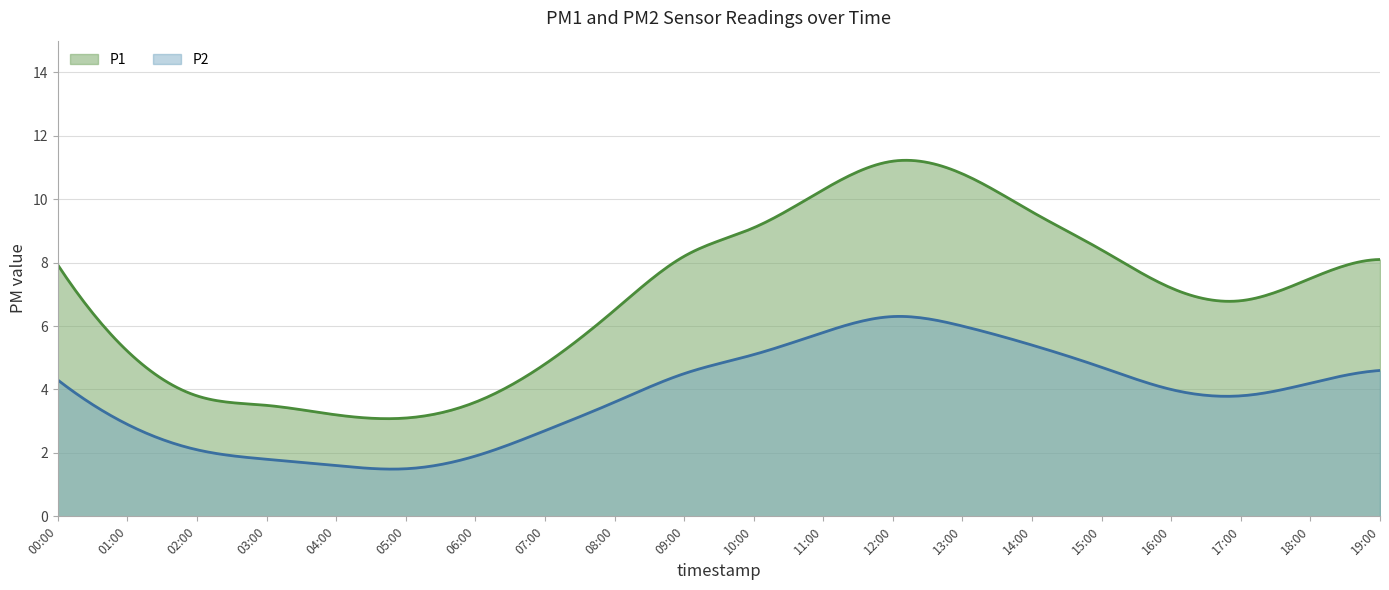

What is the approximate value of P1 at 04:00?

3.2